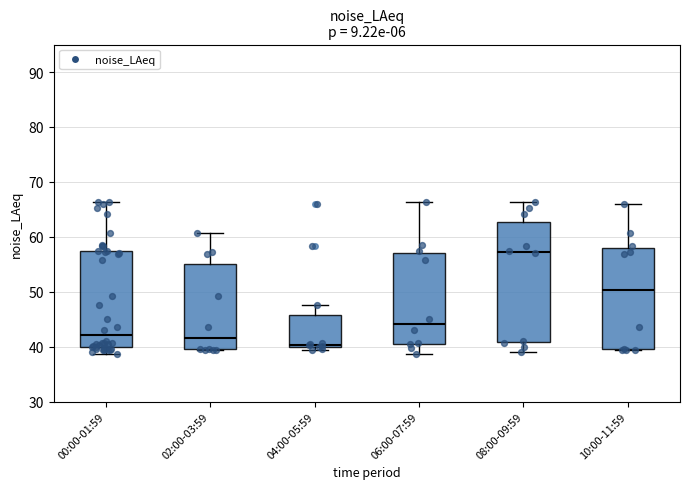

Reading left to right, read every box against the y-axis: the position of its median line, the range the box covers, and the ends of its whiskers. The values are not printed on the chart, so give them approximately, as read against the axis.

00:00-01:59: median 42, box 40 to 57, whiskers 39 to 66
02:00-03:59: median 42, box 40 to 55, whiskers 39 to 61
04:00-05:59: median 40 (just above the box's lower edge), box 40 to 46, whiskers 39 to 48
06:00-07:59: median 44, box 41 to 57, whiskers 39 to 66
08:00-09:59: median 57, box 41 to 63, whiskers 39 to 66
10:00-11:59: median 50, box 40 to 58, whiskers 39 to 66